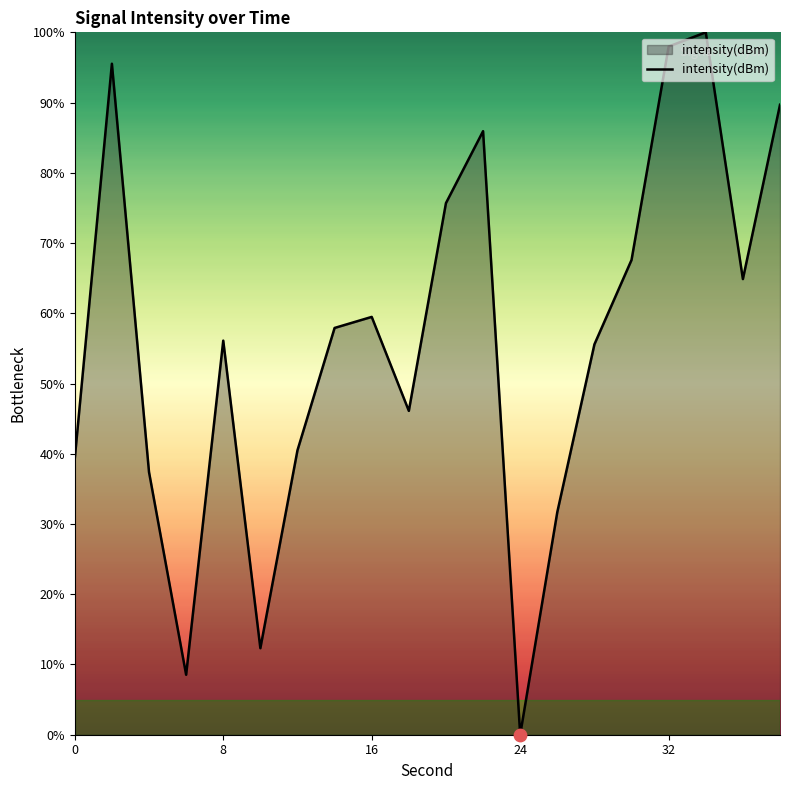

What is the maximum value shown in the chart?

100.0